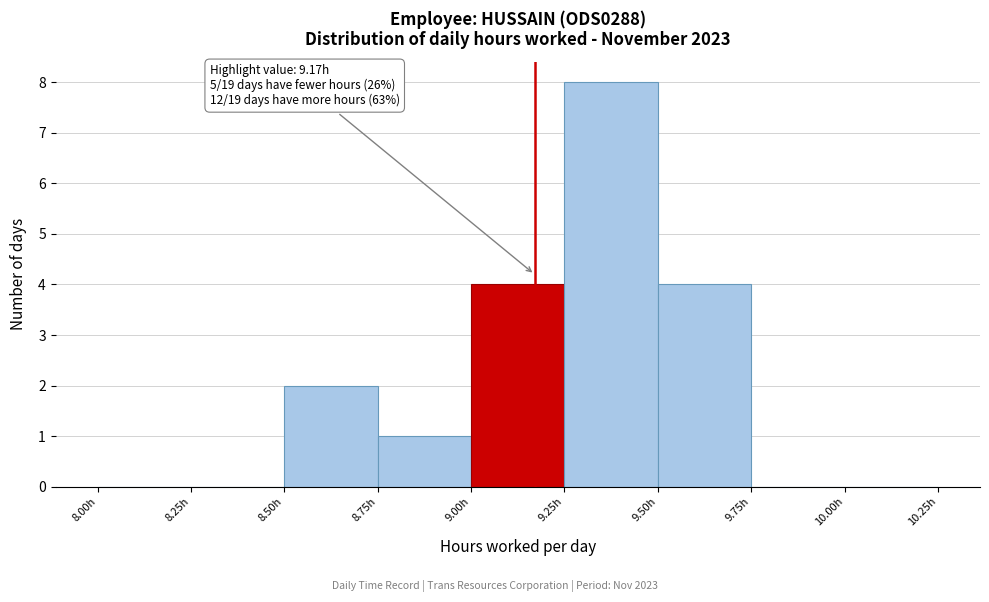

Over which range of the x-axis is the bar tallest?

9.25 to 9.50